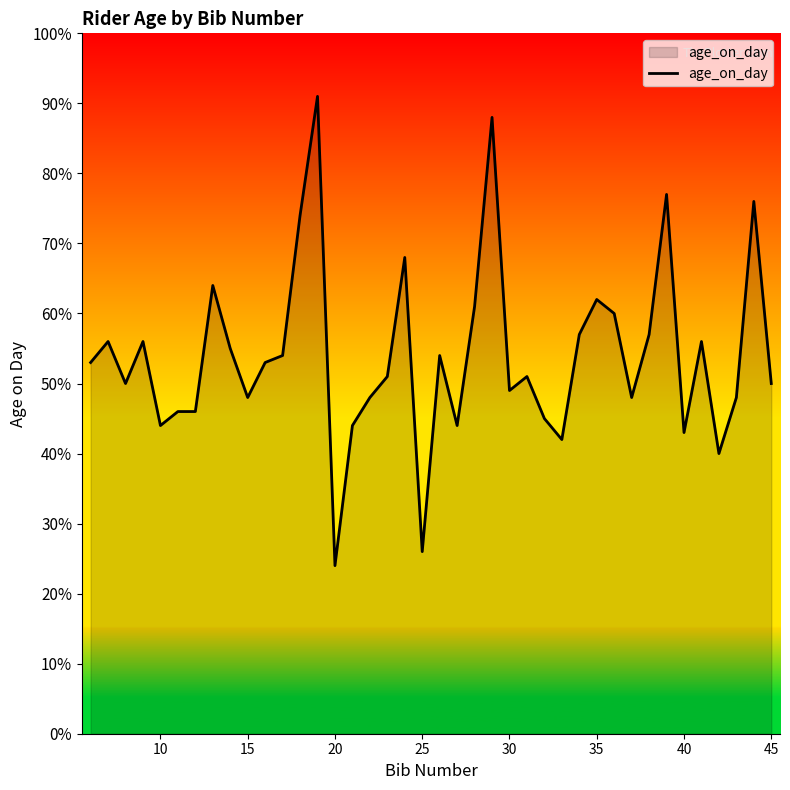

What is the difference between the maximum and minimum values?

67